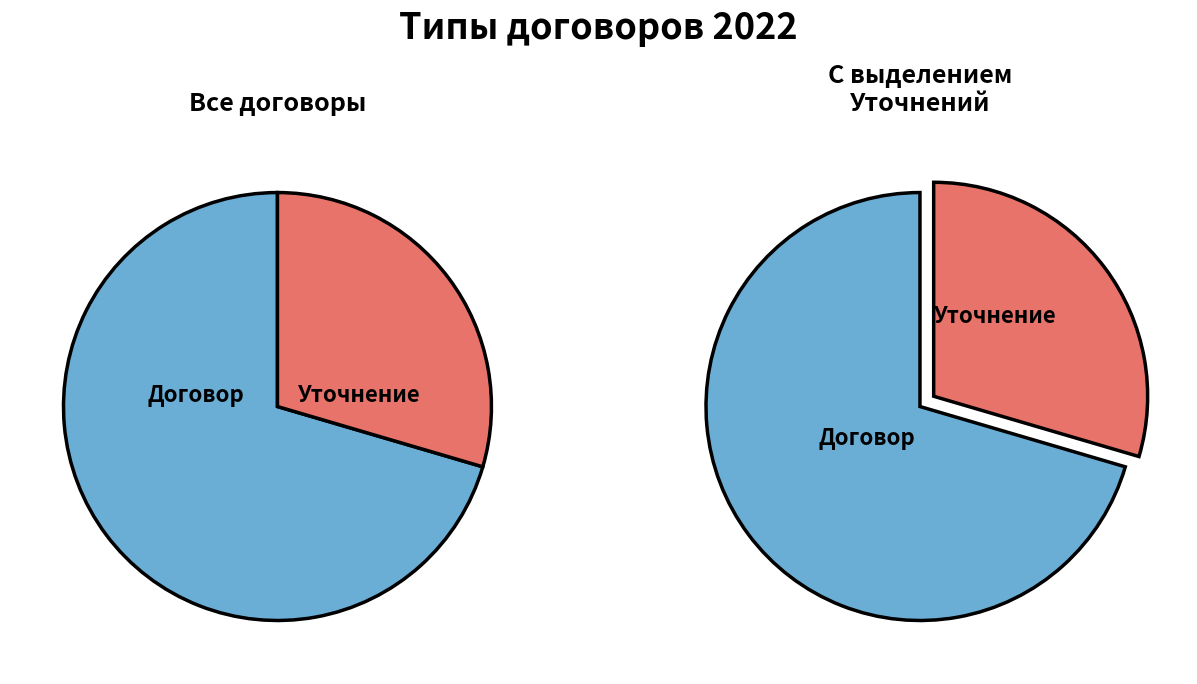

What percentage is the Уточнение slice, to the nearest percent?

30%